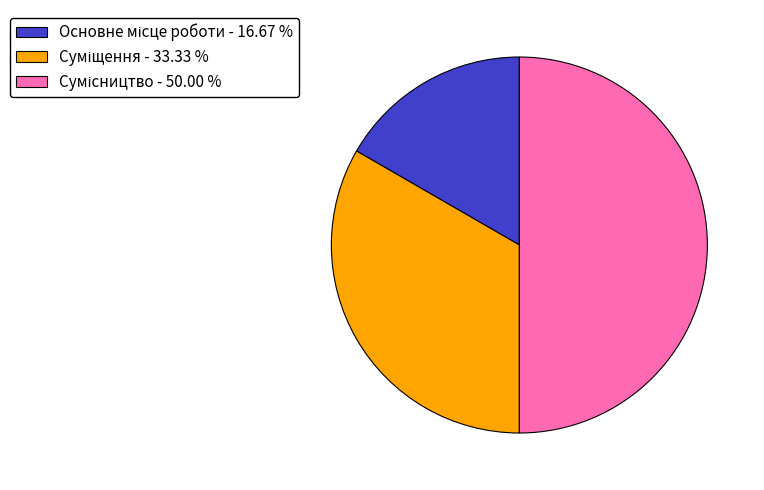

Approximately how many times larger is the value at Сумісництво compared to Основне місце роботи?

3.0